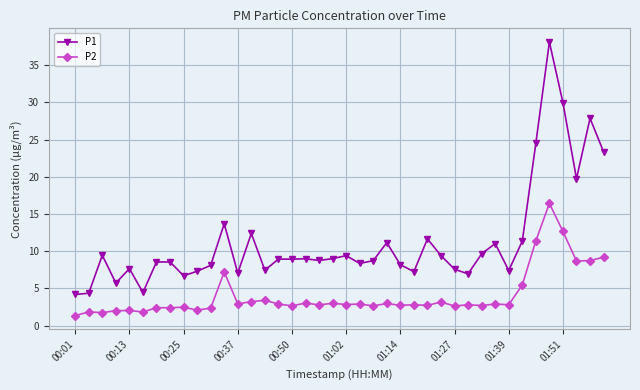

True or false: P1 has more than 2 interior local peaks.

True